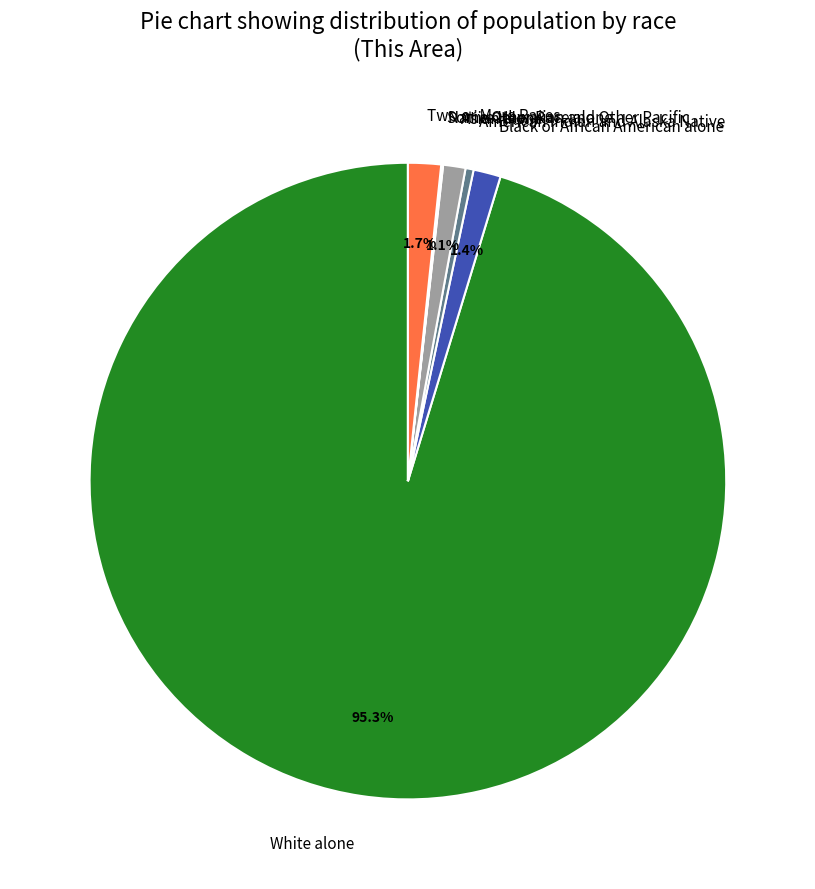

Is there a majority slice in this chart?

Yes